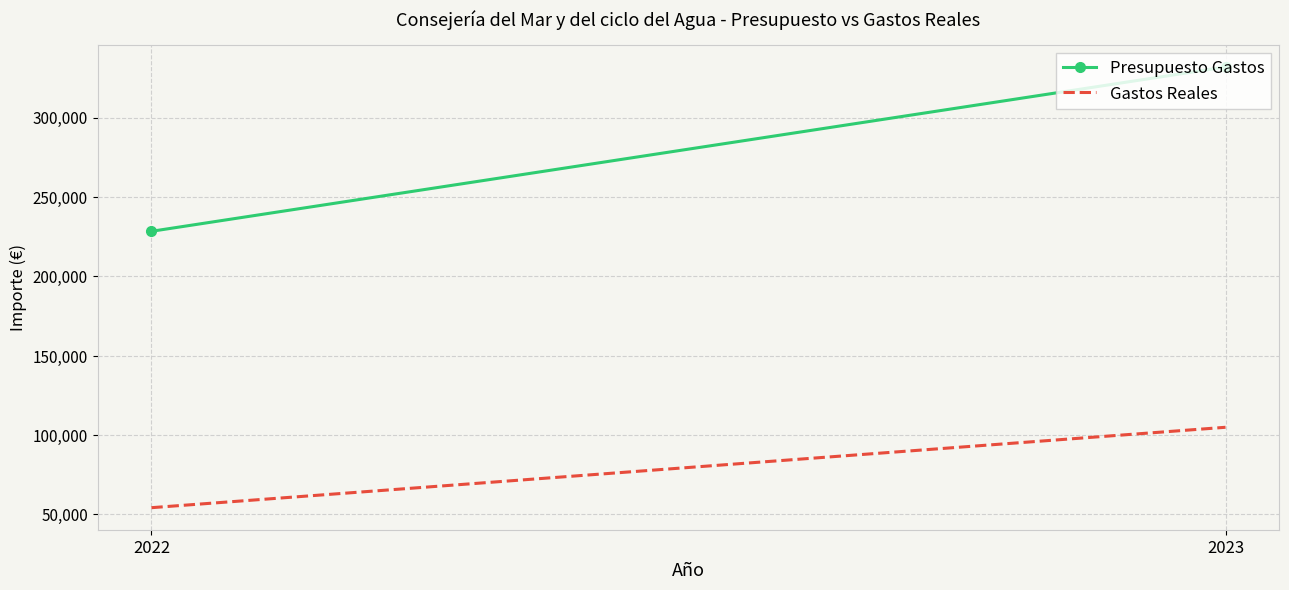

Read the Presupuesto Gastos value at 2023.

331839.0